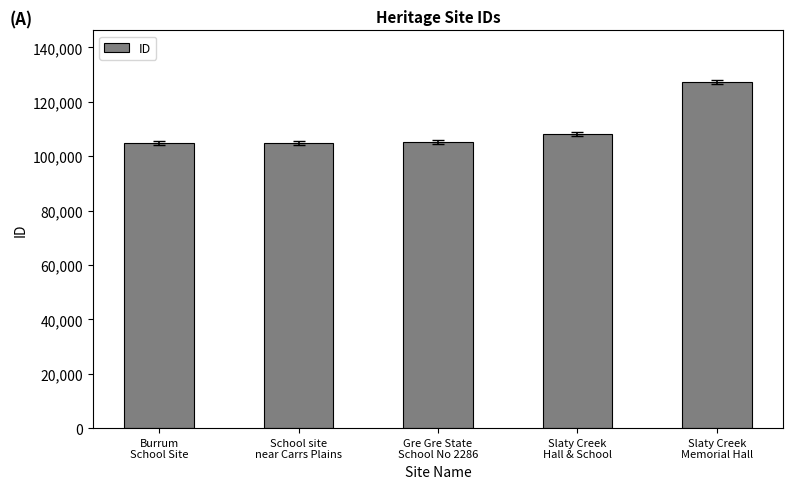

What is the average value?

110025